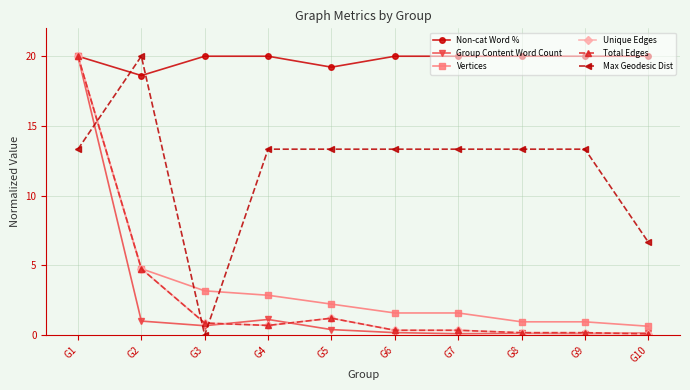

How many distinct data groups are displayed?

6